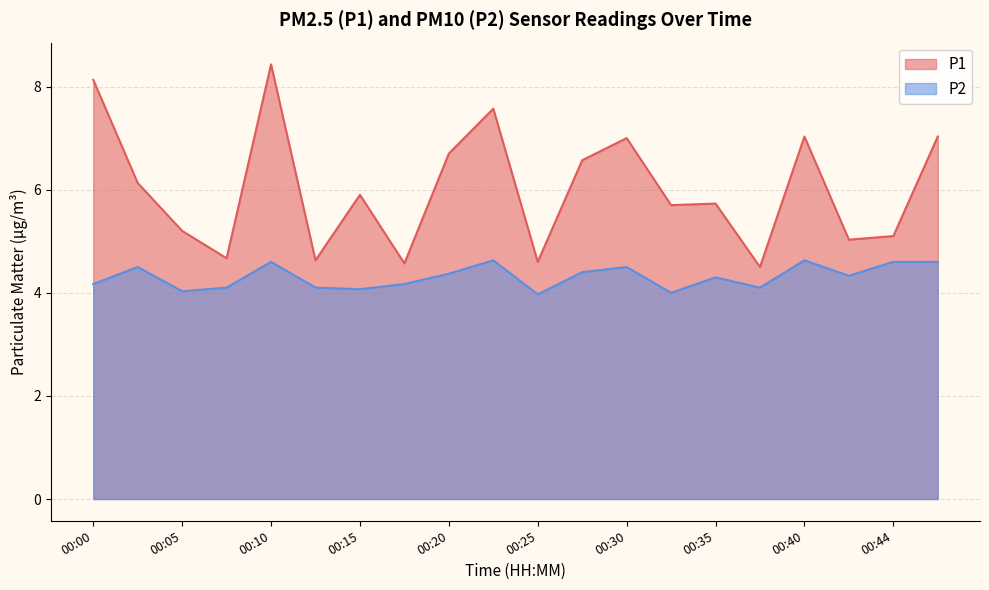

How many data points in P2 are less than 4?

1